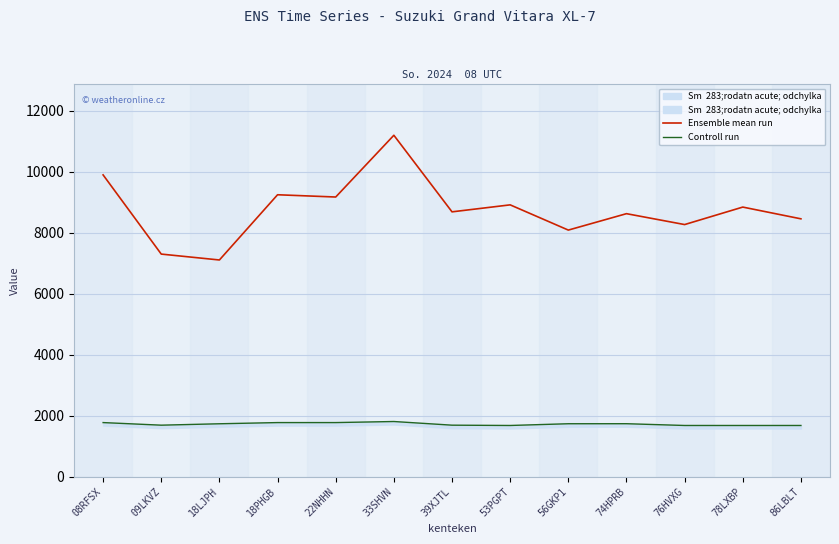

What value does the Controll run series have at 09LKVZ?

1690